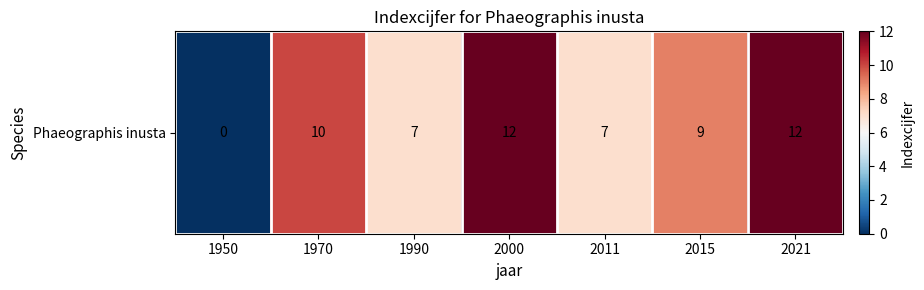

Reading left to right, transcribe all the data shown in this chart.

0	10	7	12	7	9	12